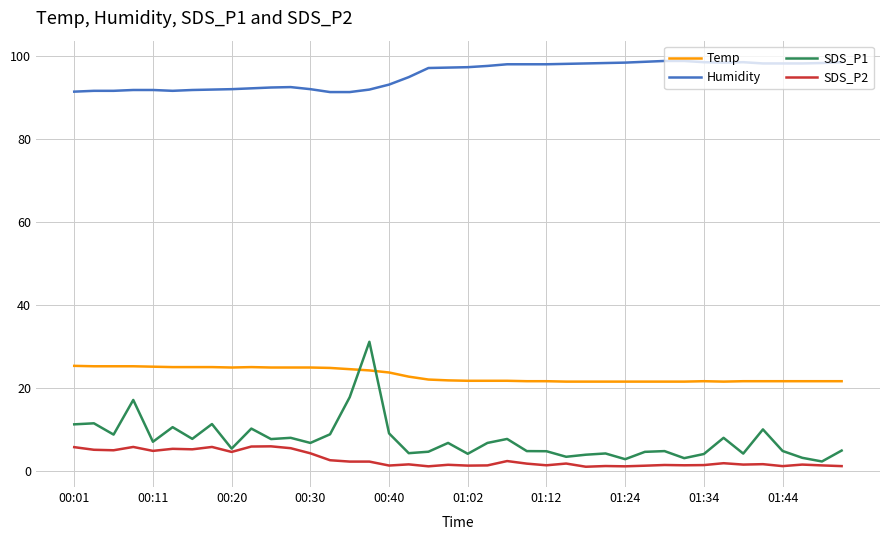

How many times do SDS_P1 and Temp cross each other?

2